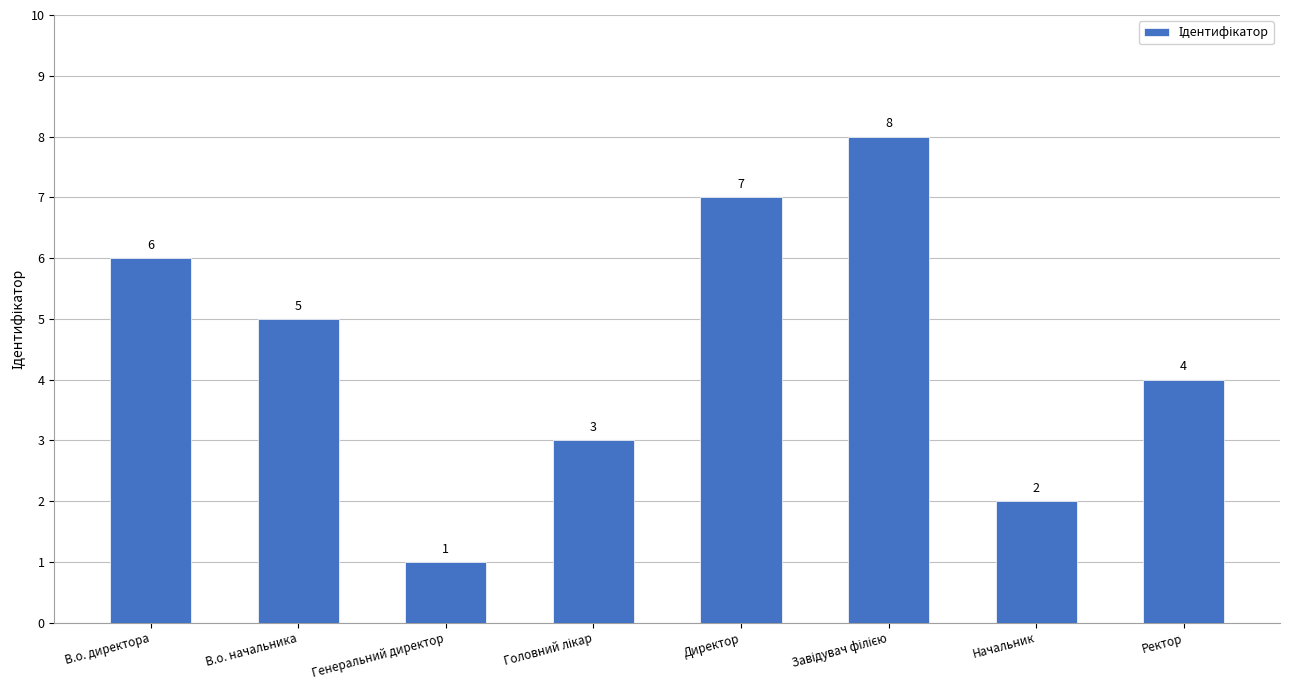

Reading left to right, list all the values displayed in this chart.

6	5	1	3	7	8	2	4